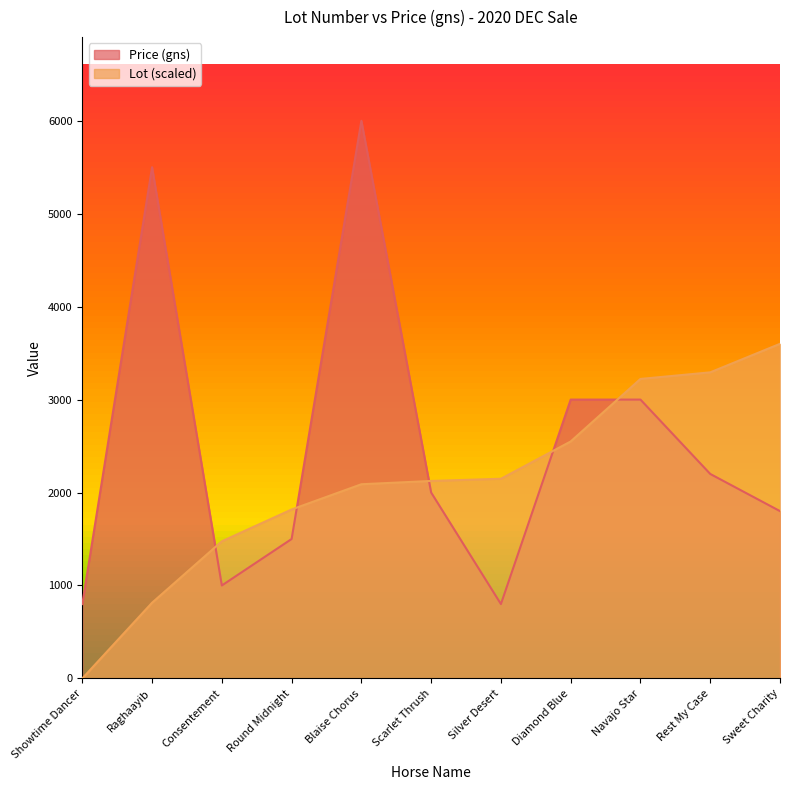

What are all the series names shown in the legend?

Price (gns), Lot (scaled)